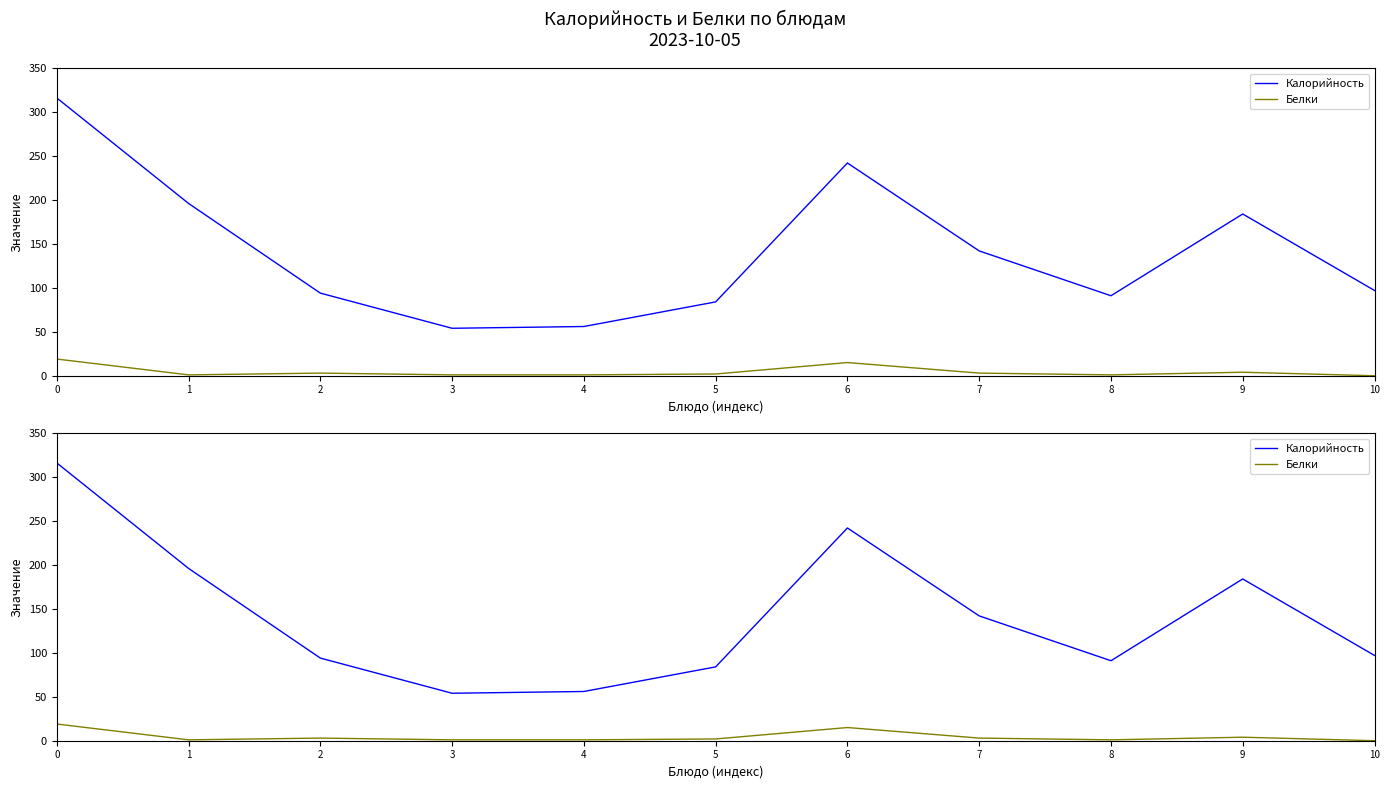

What is the value of the Белки point at the 7th from the left?

15